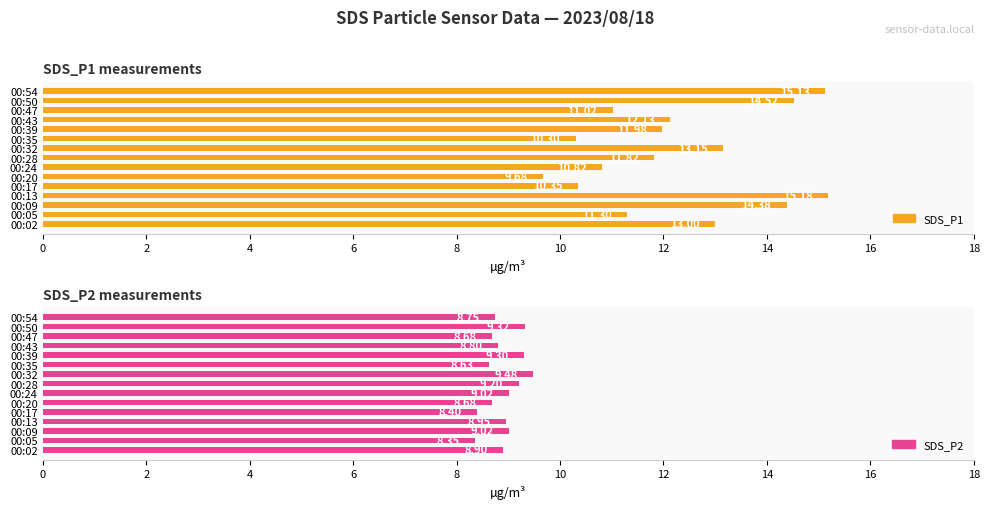

What is the lowest value of the SDS_P1 series?

9.7